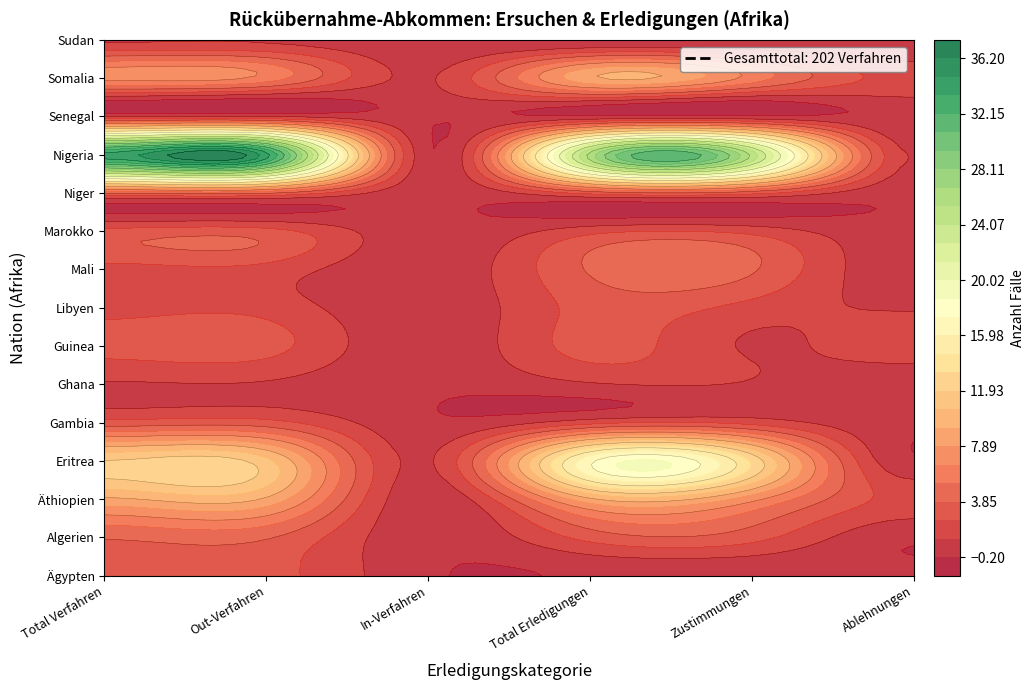

What is the difference between the maximum and minimum values in the Libyen series?

3